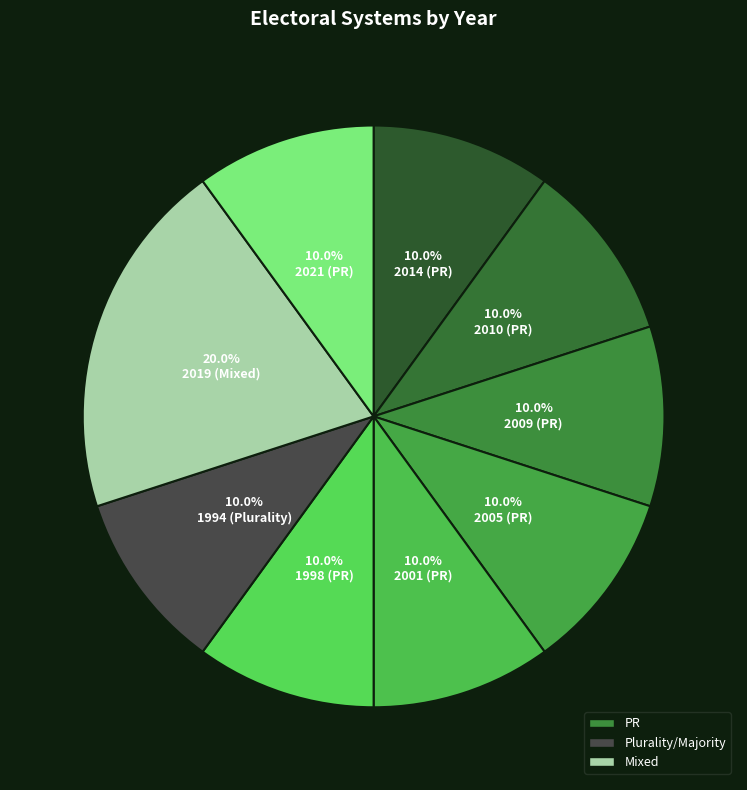

What percentage is the 2021 (PR) slice, to the nearest percent?

10%